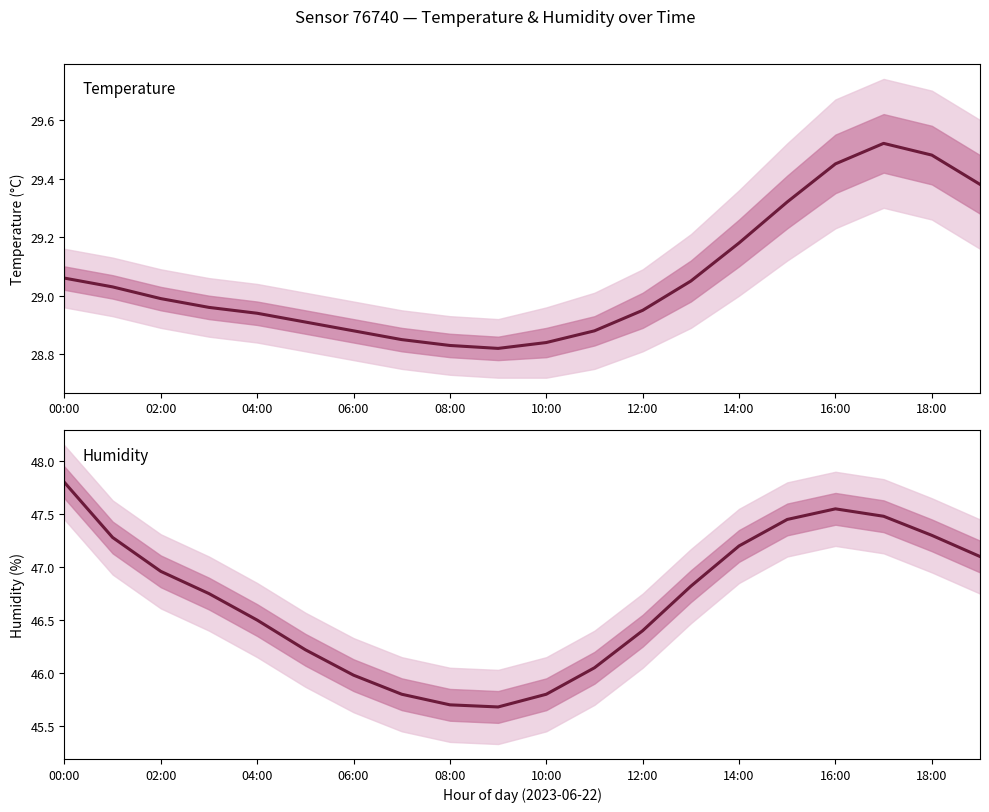

Reading left to right, extract all data points from this chart.

temperature: 29.1	29.0	29.0	29.0	28.9	28.9	28.9	28.9	28.8	28.8	28.8	28.9	28.9	29.1	29.2	29.3	29.4	29.5	29.5	29.4
humidity: 47.8	47.3	47.0	46.8	46.5	46.2	46.0	45.8	45.7	45.7	45.8	46.0	46.4	46.8	47.2	47.5	47.5	47.5	47.3	47.1